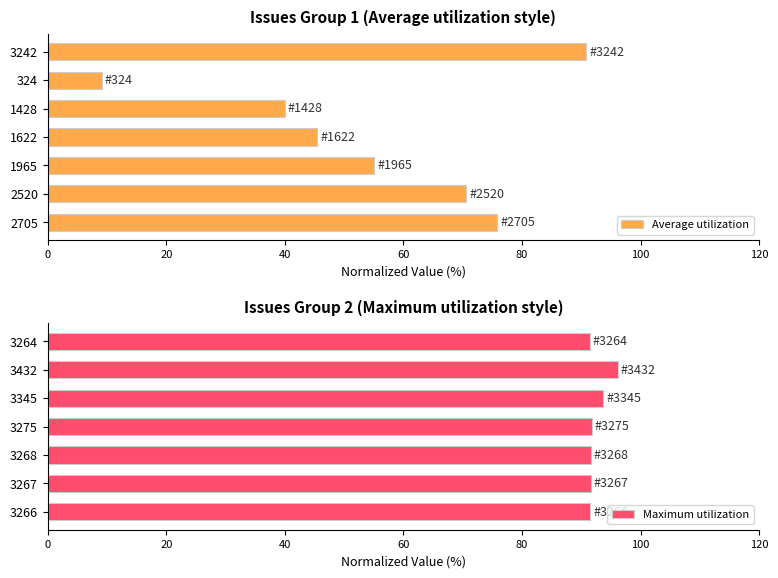

What is the difference between the maximum and second lowest values in the Average utilization series?

50.8